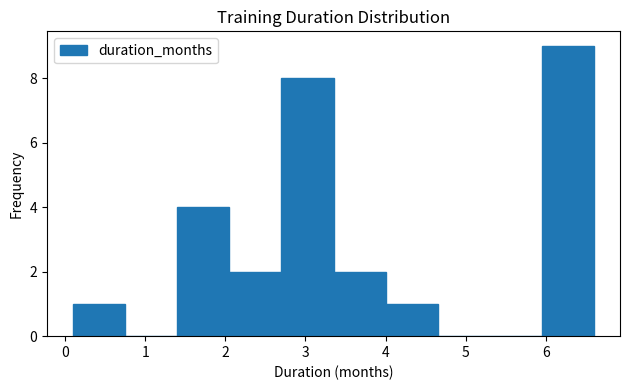

Over which range of the x-axis is the bar tallest?

5.95 to 6.60